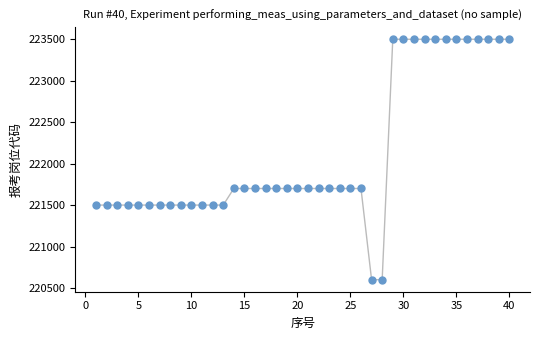

What is the range of Y values (max minus min)?

2900